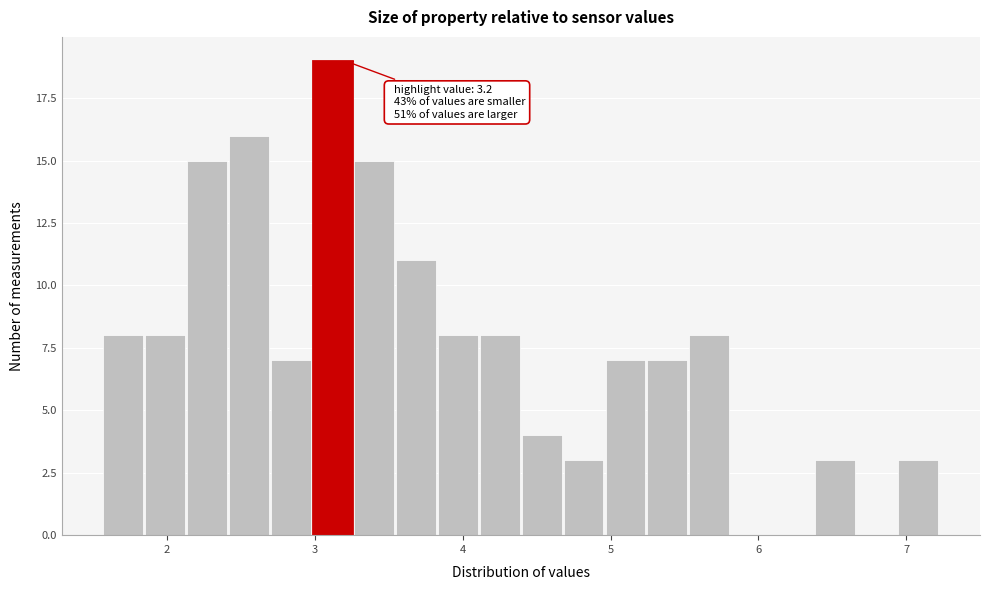

Around what value on the x-axis is the tallest bar? Give the approximate position of its centre, as read against the axis.

3.1